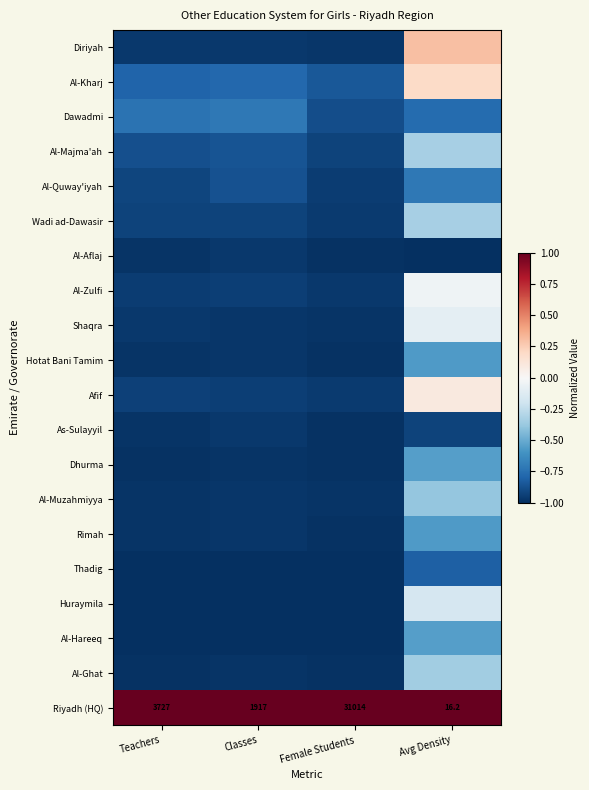

What is the average value of the Wadi ad-Dawasir series?

-0.8